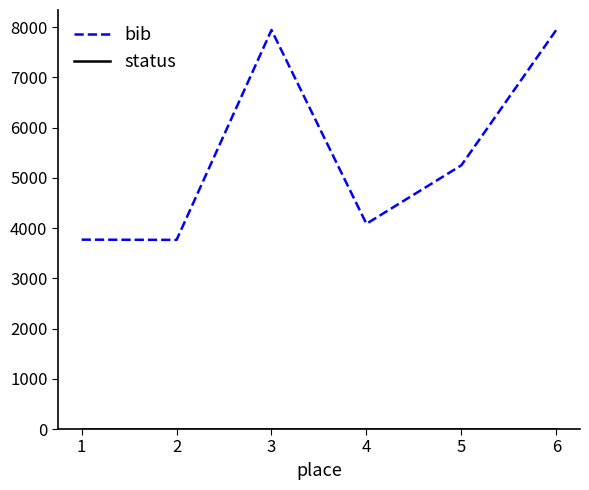

What is the lowest value of the bib series?

3766